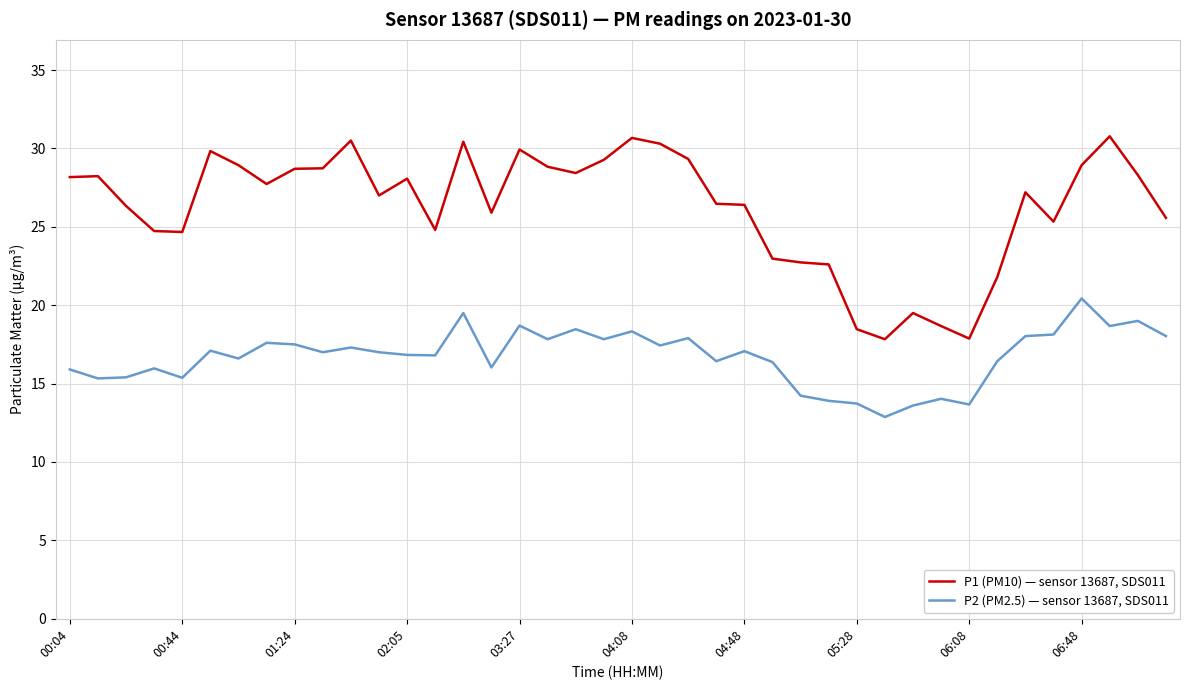

True or false: P2 (PM2.5) — sensor 13687, SDS011 and P1 (PM10) — sensor 13687, SDS011 intersect in this chart.

False